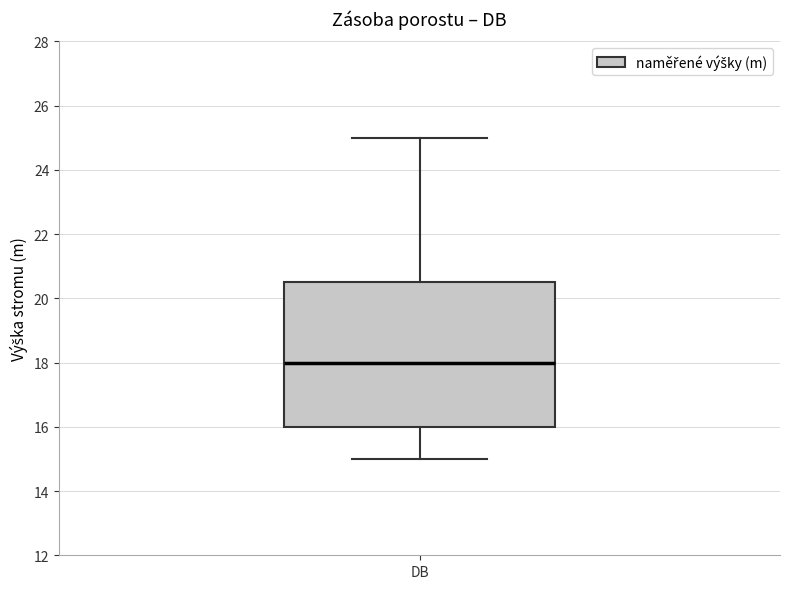

Read this box plot against the y-axis: the position of the median line, the range covered by the box, and the ends of both whiskers. The values are not printed on the chart, so give them approximately, as read against the axis.

median 18.0, box 16.0 to 20.6, whiskers 15.0 to 25.0